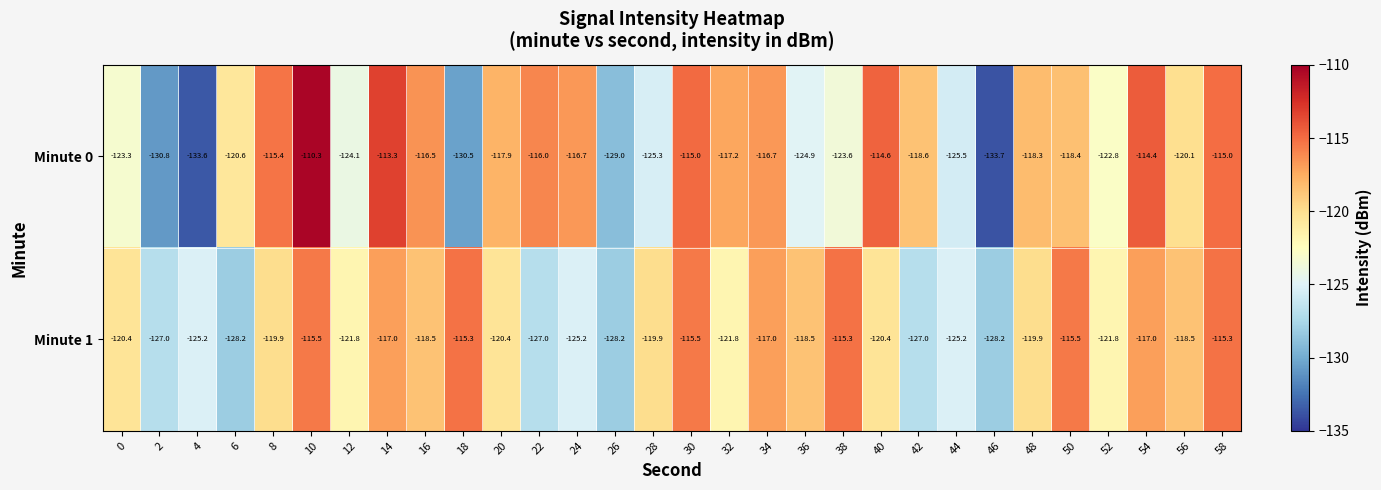

What is the total value across all series at 14?

-230.3